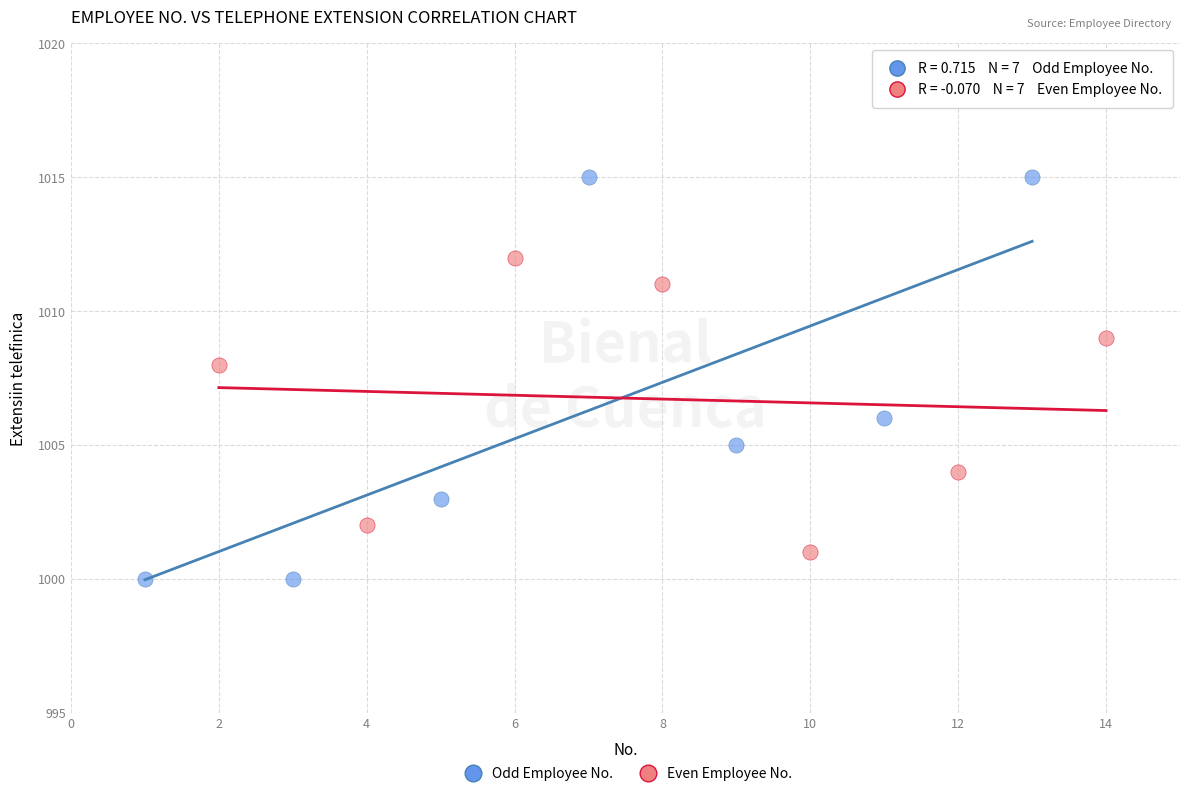

Which series reaches the maximum Y coordinate?

Odd Employee No.